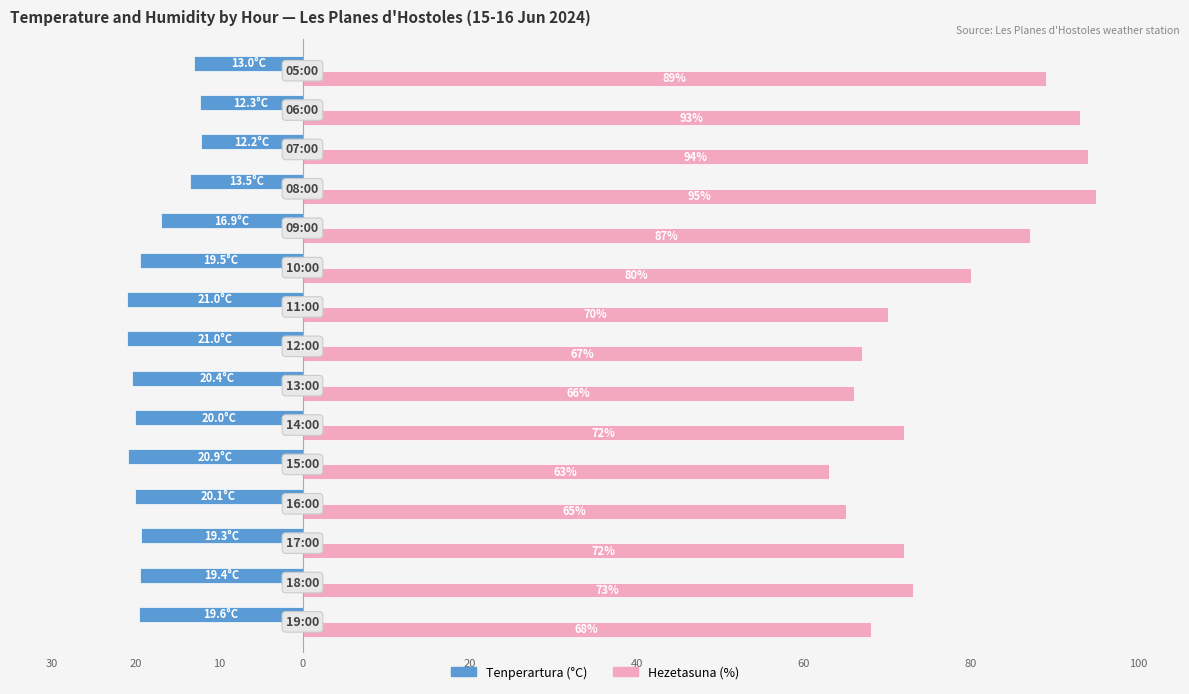

Which series has the largest total across all categories?

Hezetasuna (%)